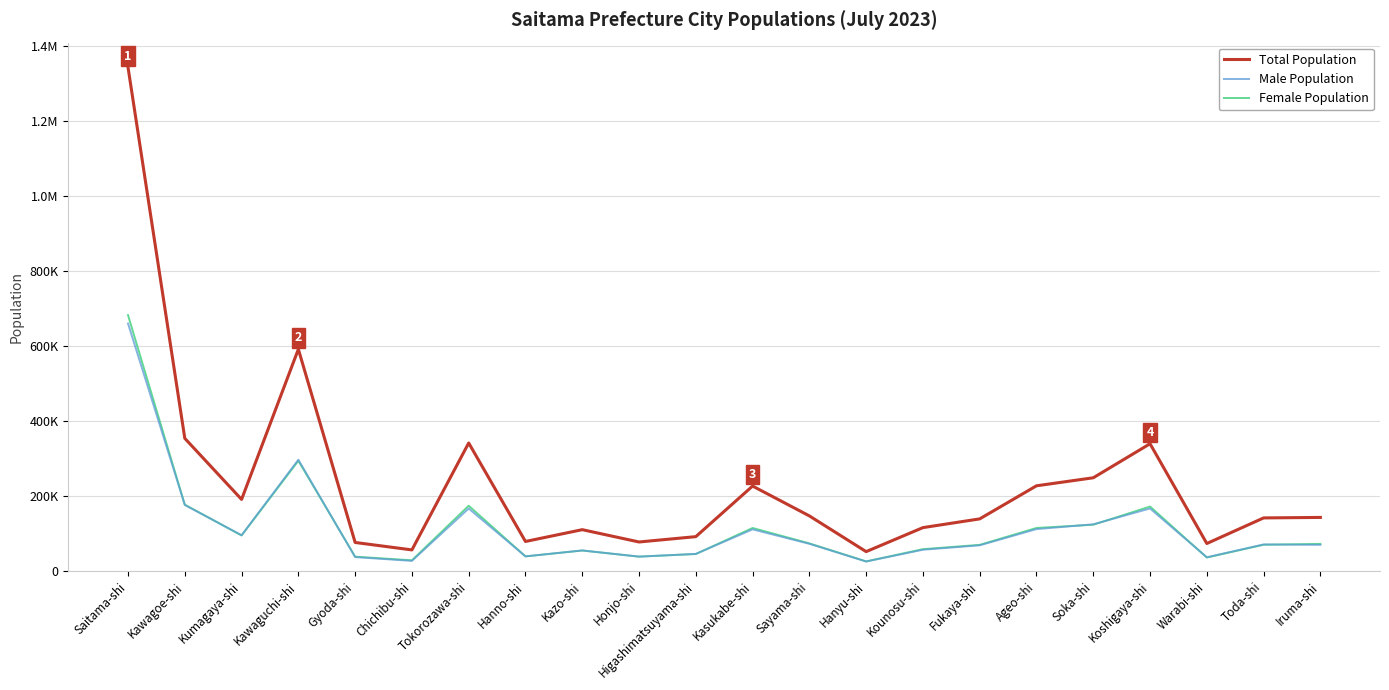

What are all the series names shown in the legend?

Total Population, Male Population, Female Population